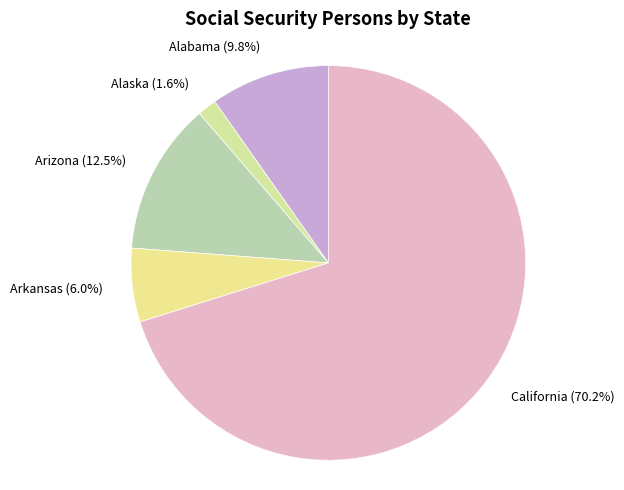

True or false: Alaska accounts for 16% of the total.

False